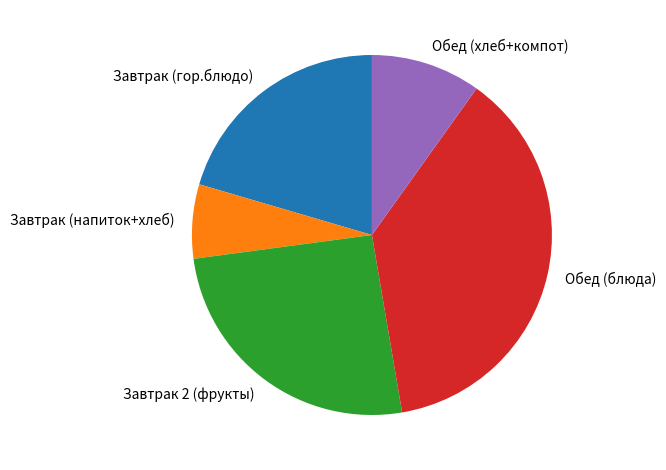

Is there a majority slice in this chart?

No